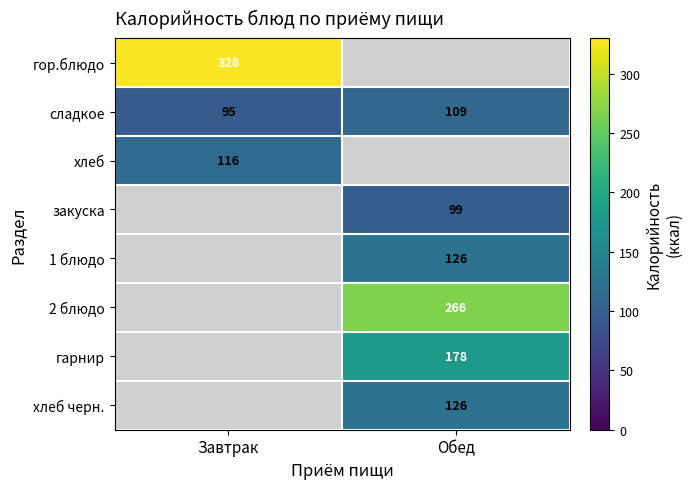

Is the value of 1 блюдо at Обед greater than the value of гарнир at Обед?

No